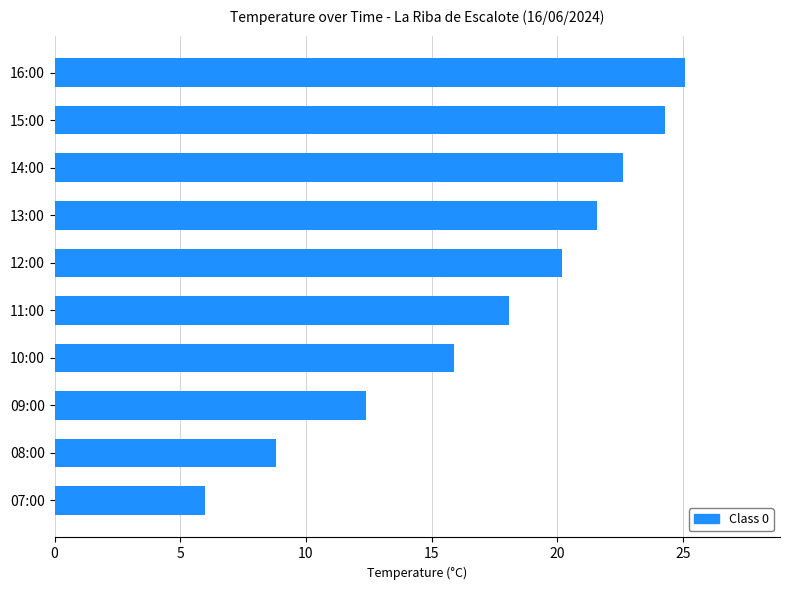

What is the approximate value at 14:00?

22.6